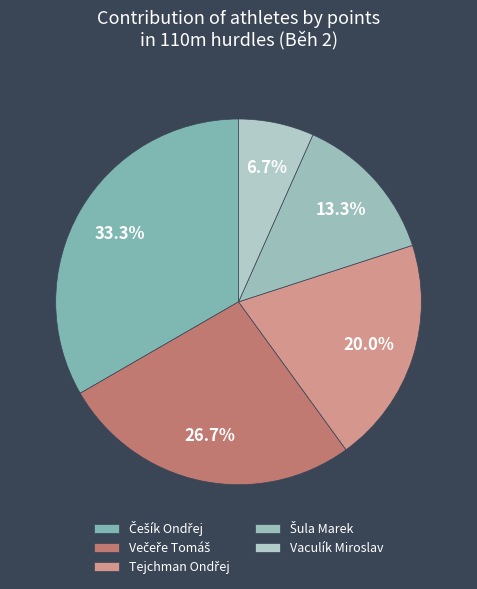

Which slice is the largest?

Češík Ondřej